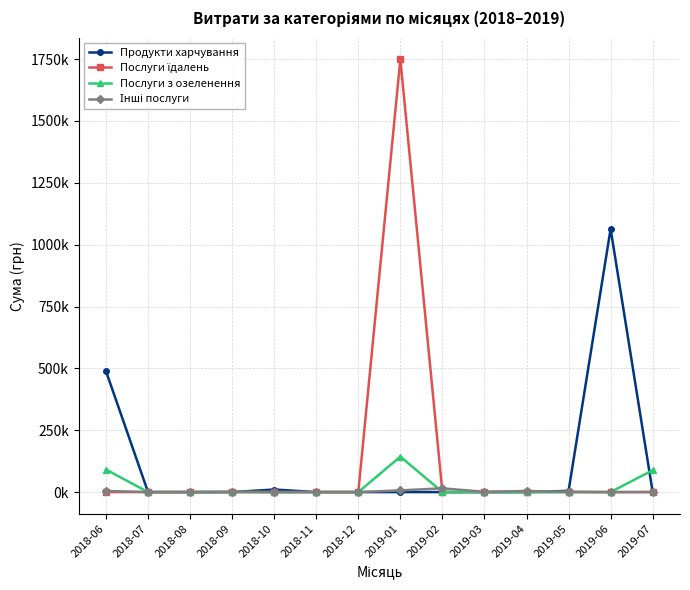

True or false: Послуги їдалень has more than 0 points higher than both neighbors.

True